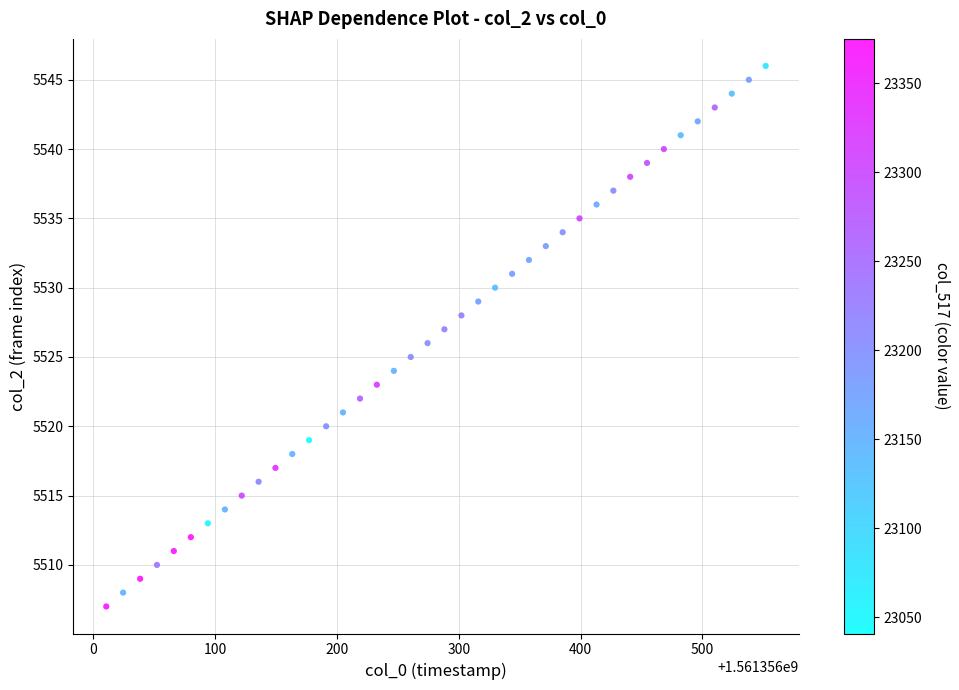

What is the range of Y values (max minus min)?

39